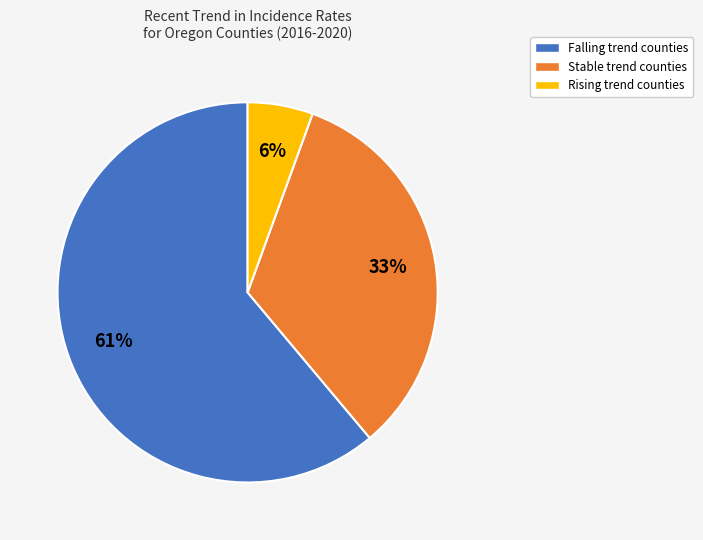

Does any single category account for the majority?

Yes